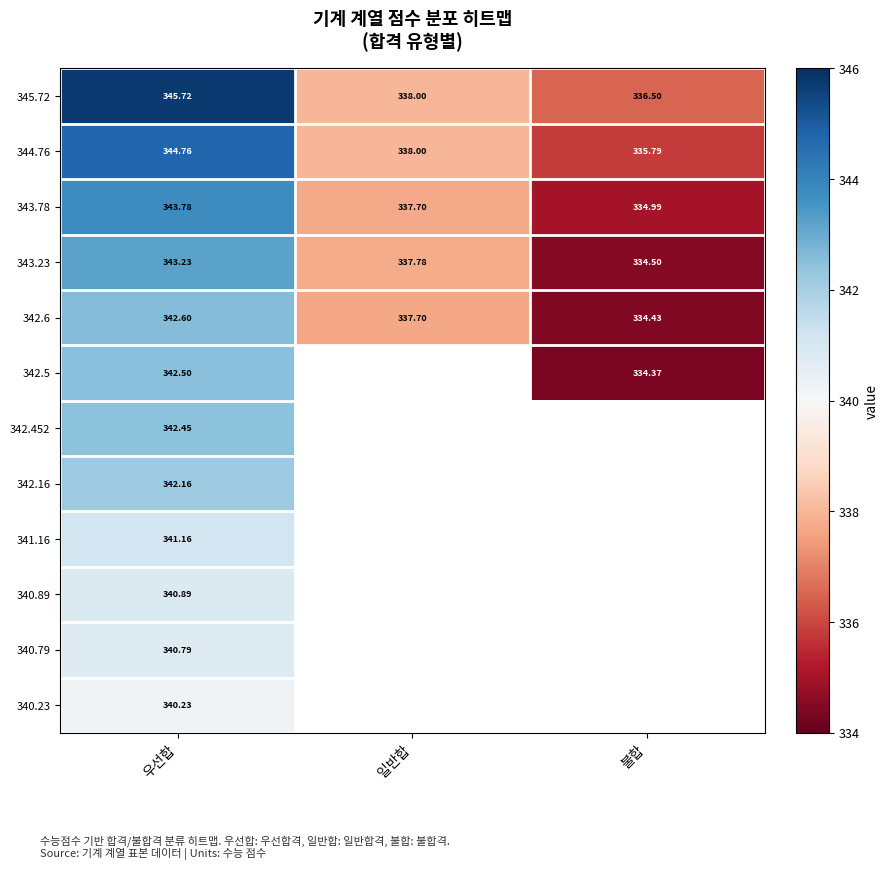

The 344.76 series shows 335.8 at 불합. True or false?

True